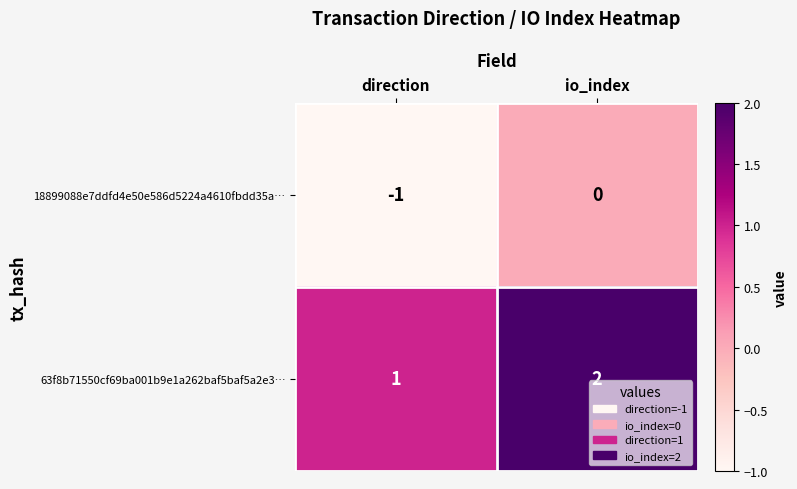

What is the sum of the 63f8b71550cf69ba001b9e1a262baf5baf5a2e3… values at direction and io_index?

3